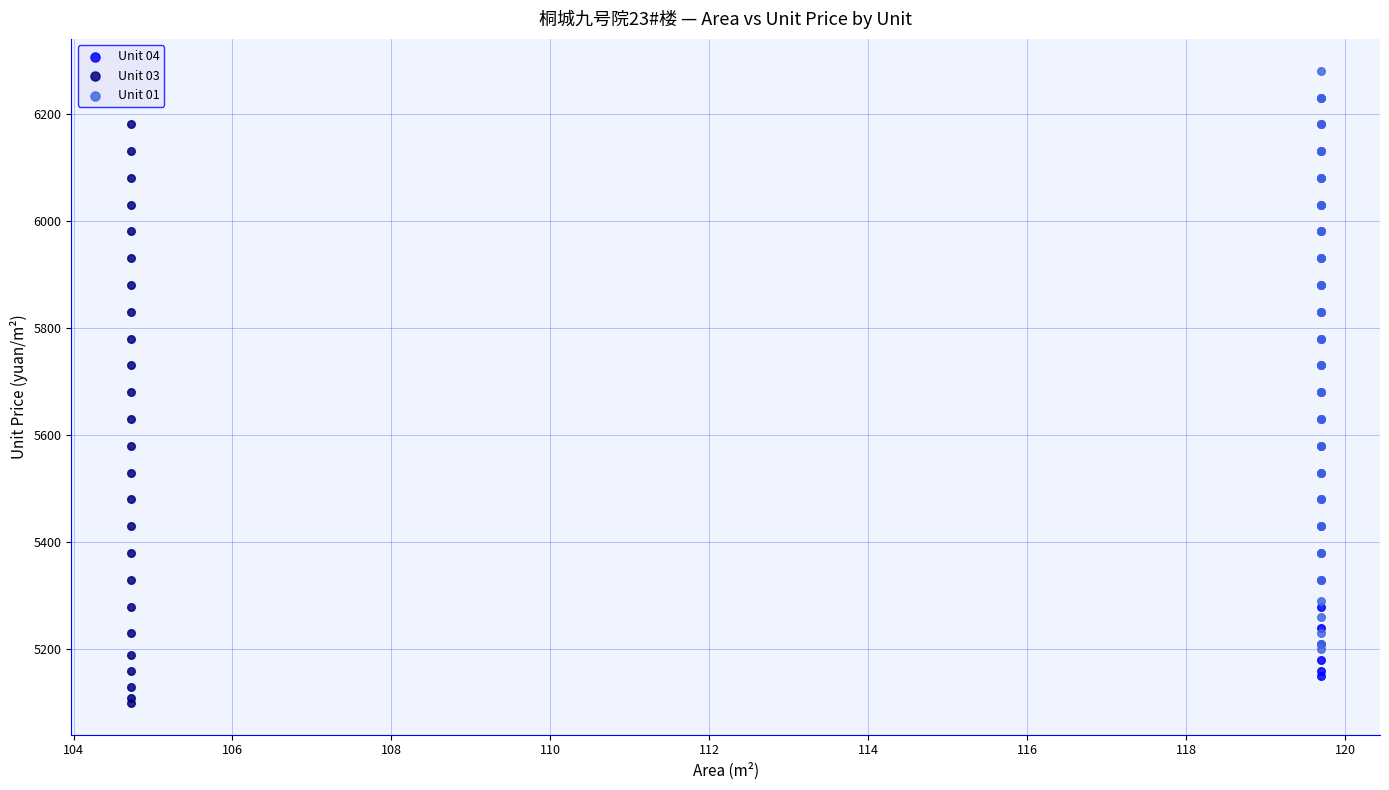

What are all the series names shown in the legend?

Unit 04, Unit 03, Unit 01